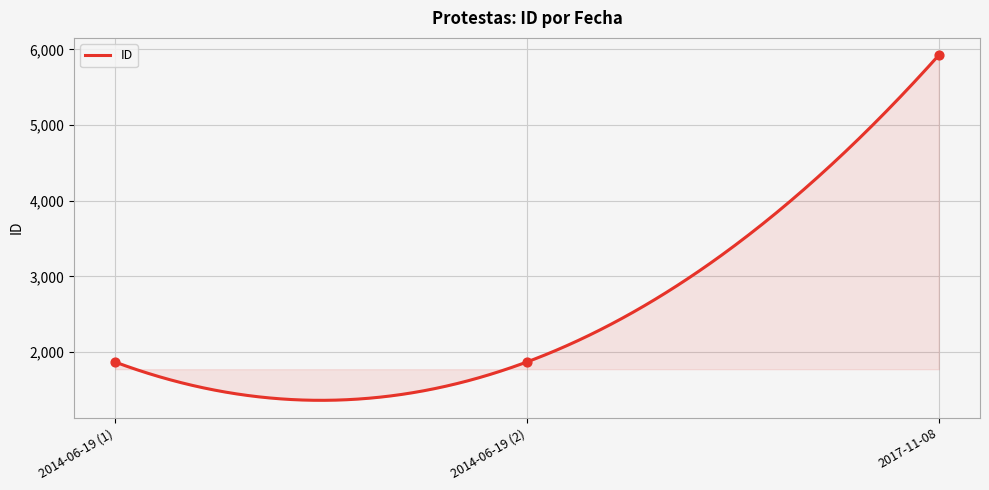

What is the lowest value of the ID series?

1361.1